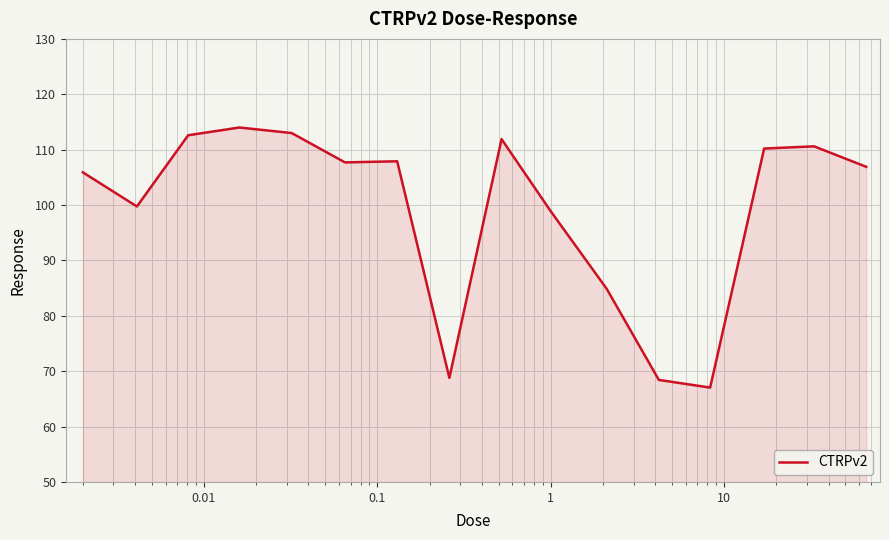

What is the average value?

99.3